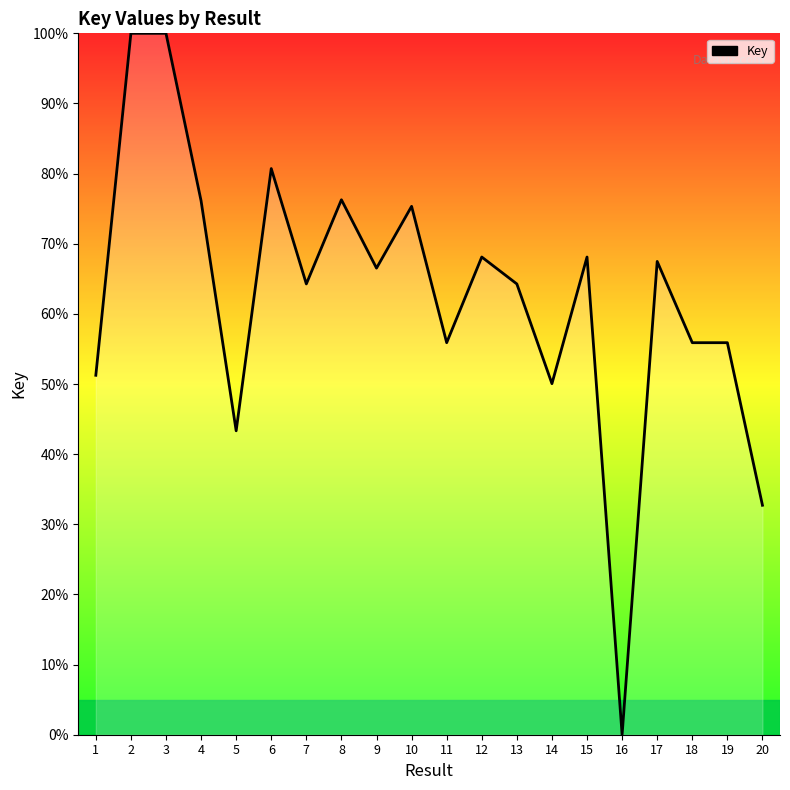

Count the number of data series in this chart.

1